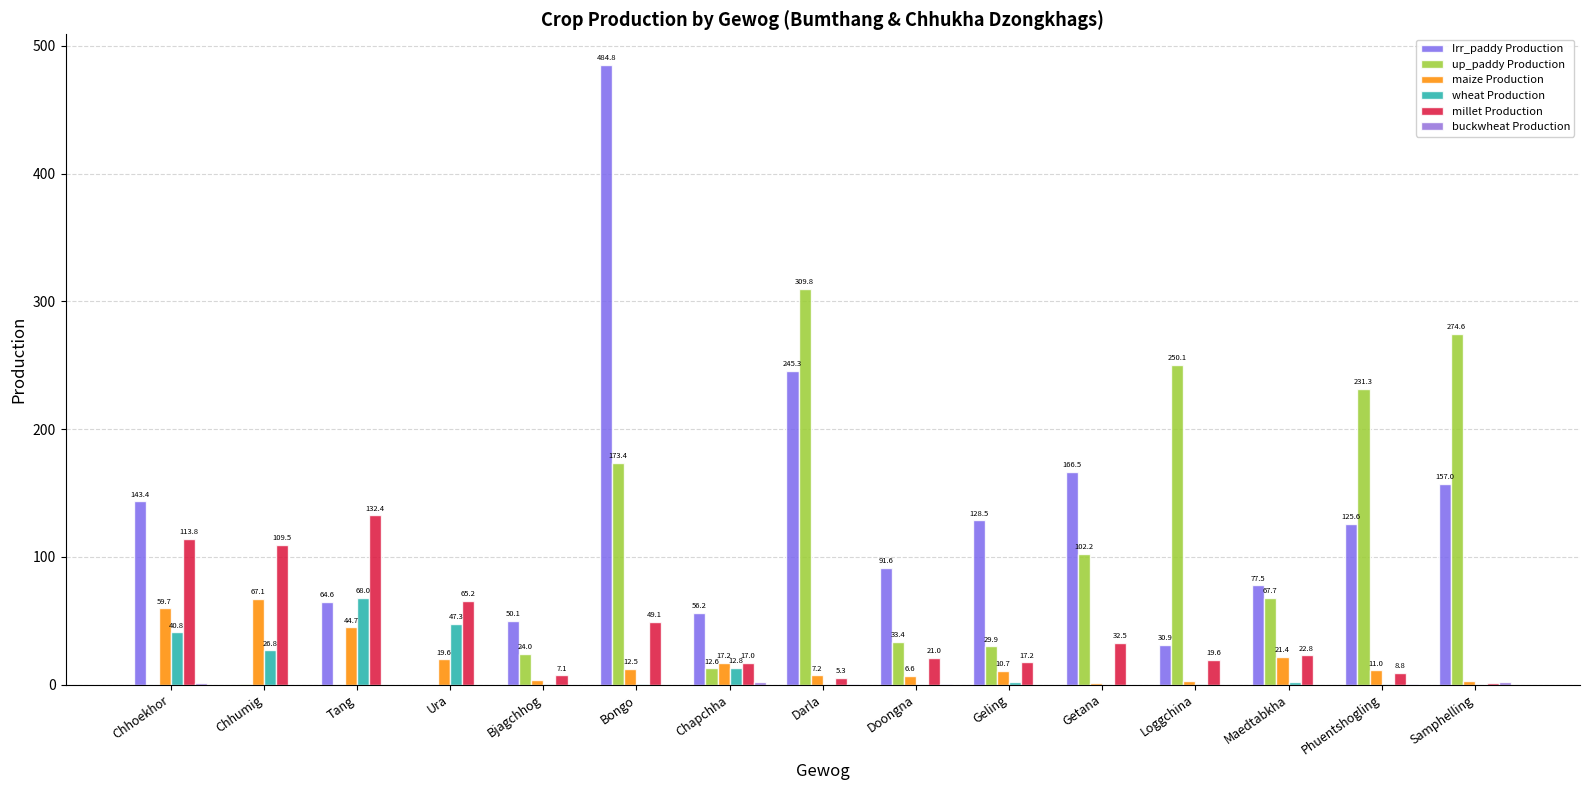

The maize Production series shows 3.1 at Geling. True or false?

False